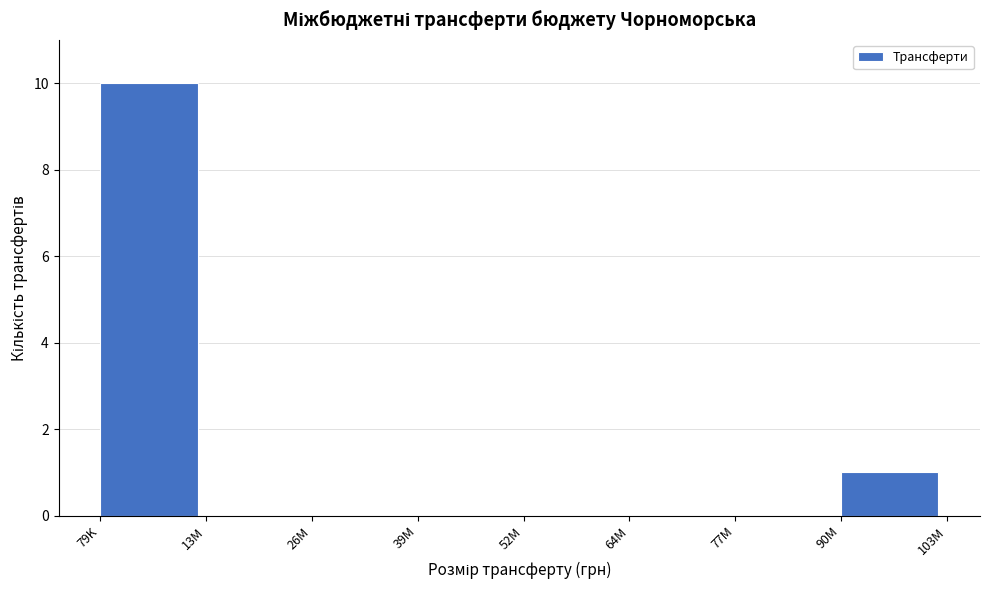

Reading left to right, extract all data points from this chart.

79K=10	13M=0	26M=0	39M=0	52M=0	64M=0	77M=0	90M=1